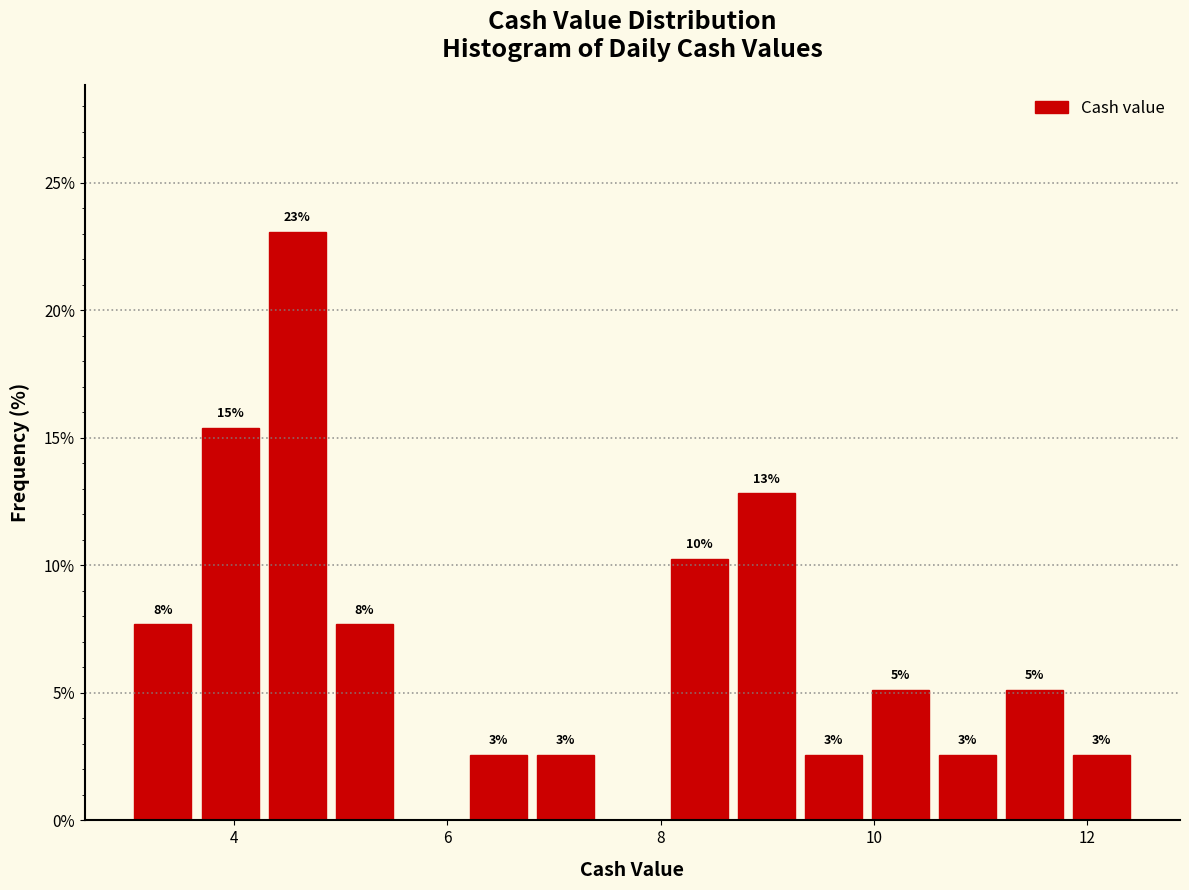

Read against the x-axis, roughly where is the centre of the tallest bar?

4.6